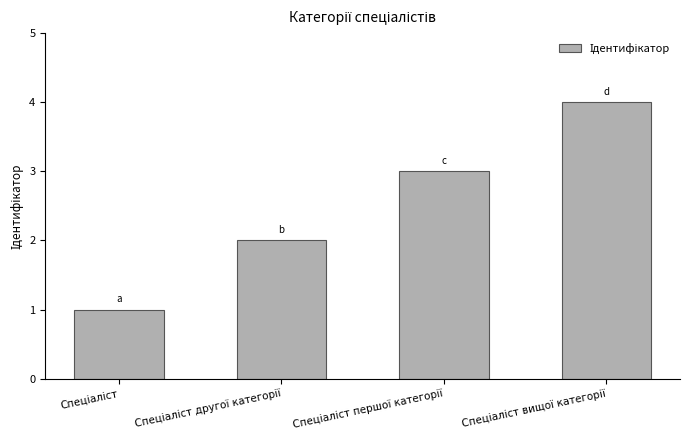

What is the minimum value shown in the chart?

1